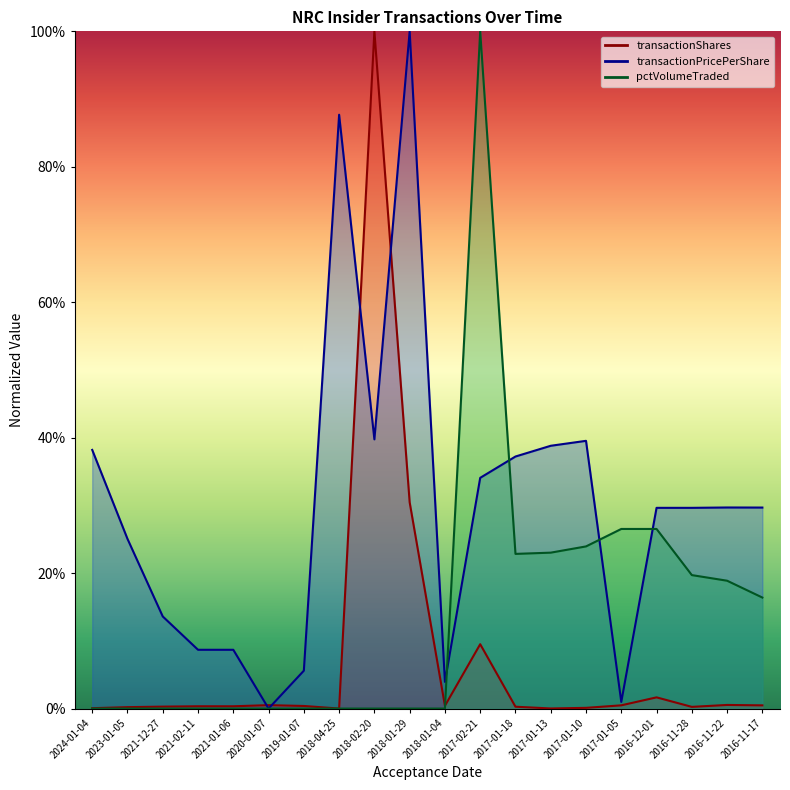

How many lines are shown in the chart?

3